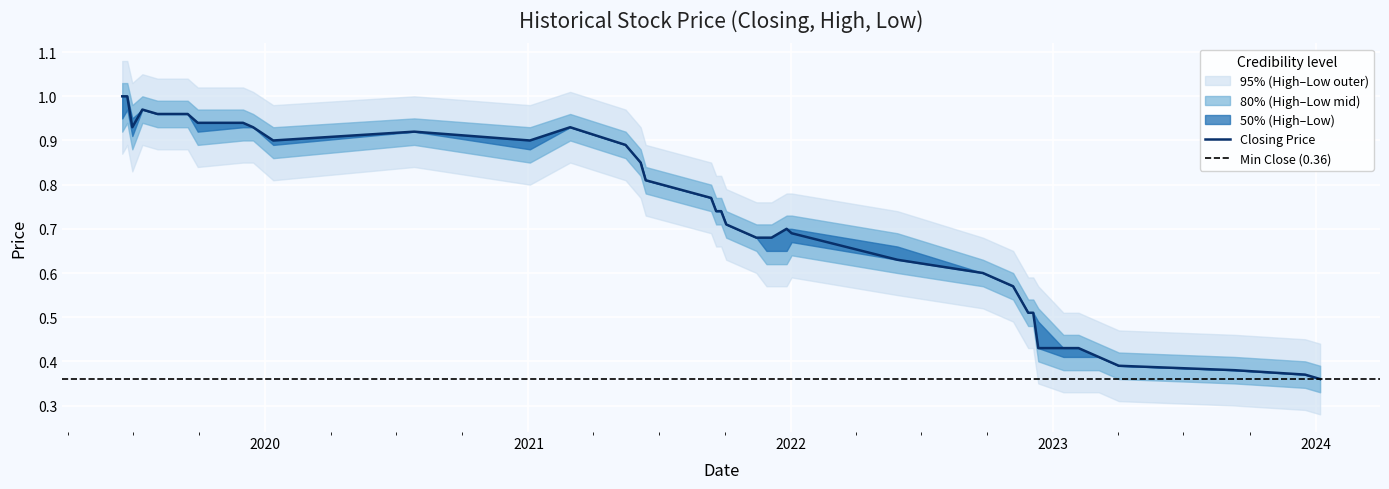

Does the chart display data point markers on the line(s)?

No